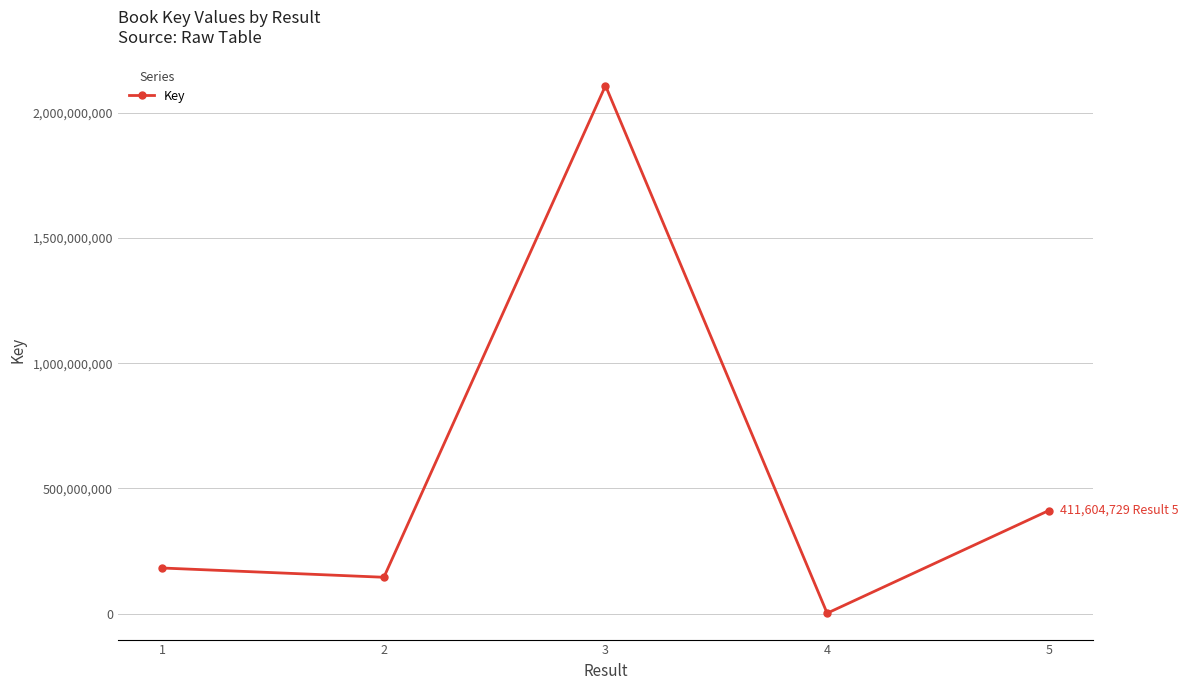

What is the value of the 4th point from the left?

1511805